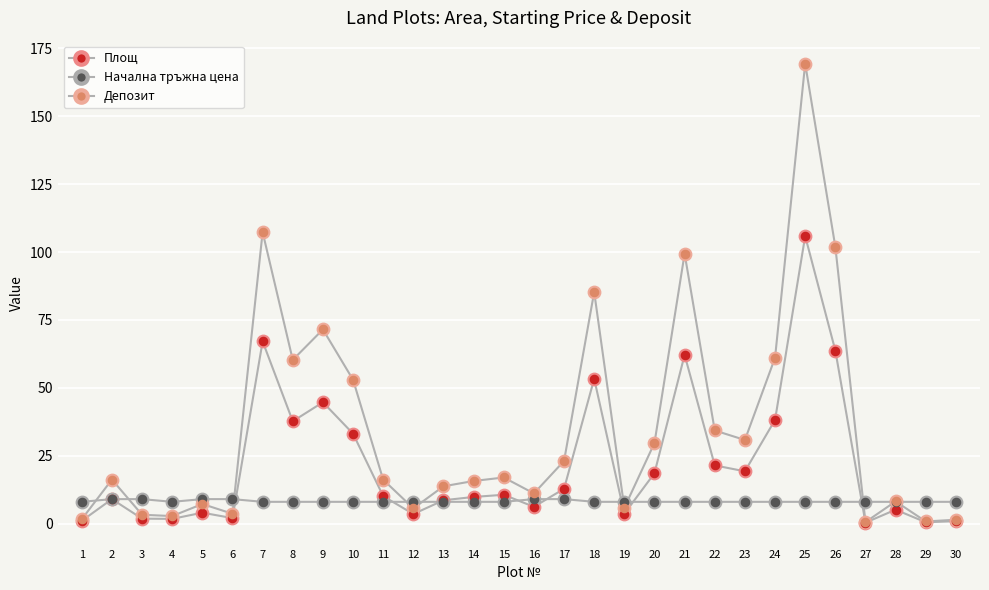

What is the total value across all series at 5?

20.2